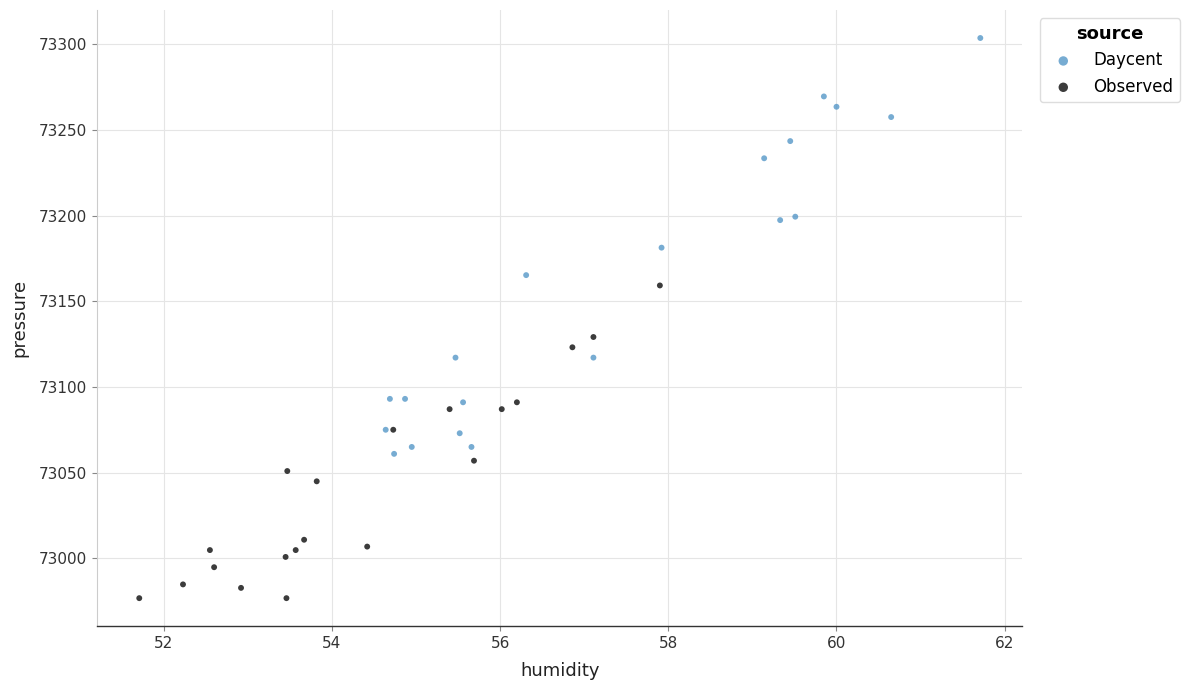

Which series contains the lowest Y value?

Observed